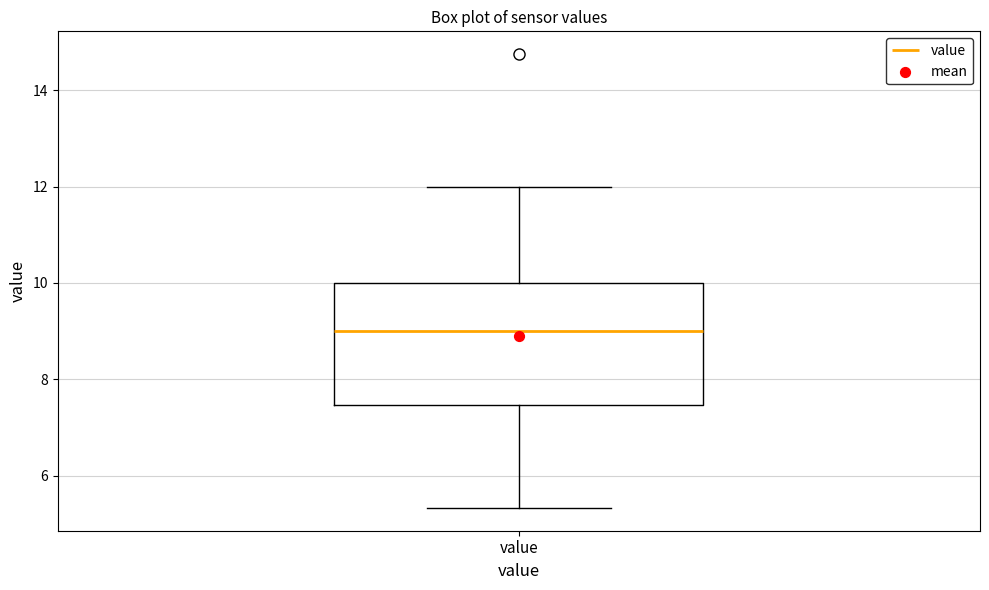

Where is the lower edge of the box for value on the y-axis? The values are not printed on the chart, so give them approximately, as read against the axis.

7.4